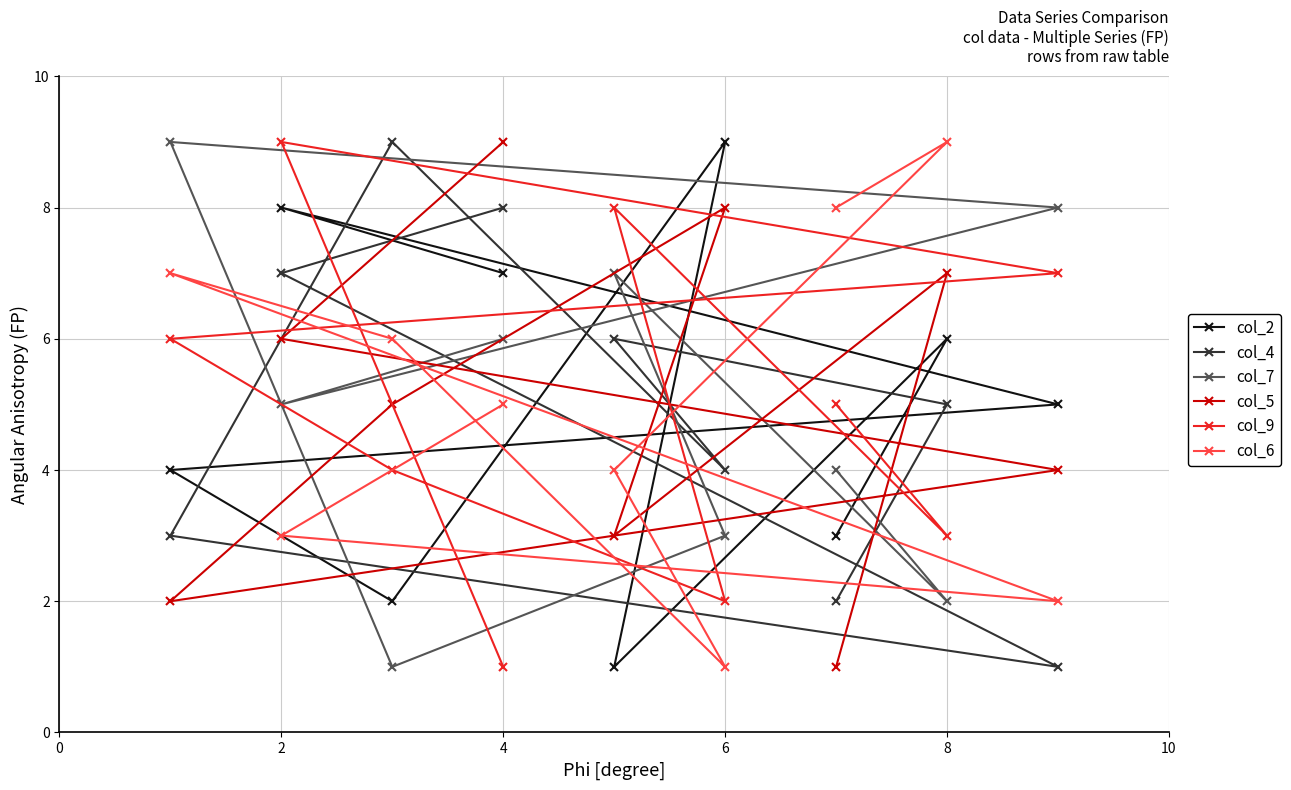

True or false: col_6 has a value of 9 at 8.

True